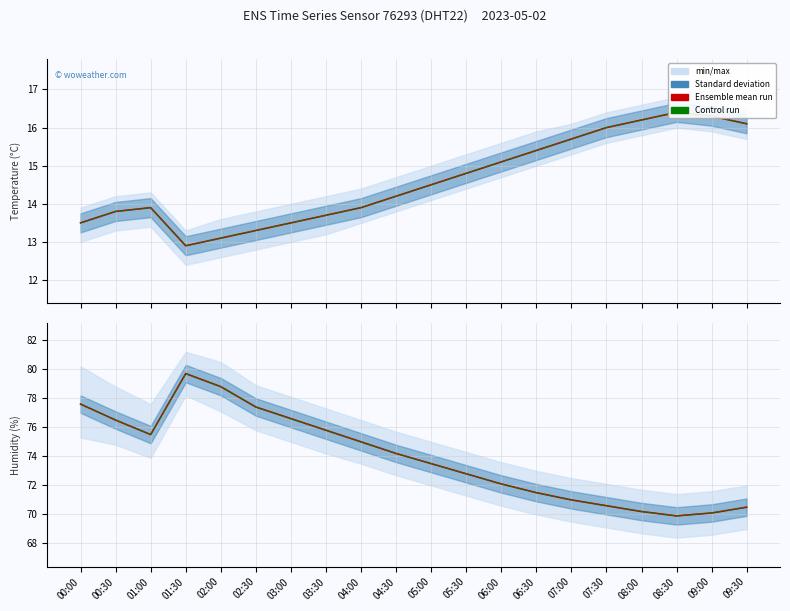

How many values in the Control run series are below 74?

10